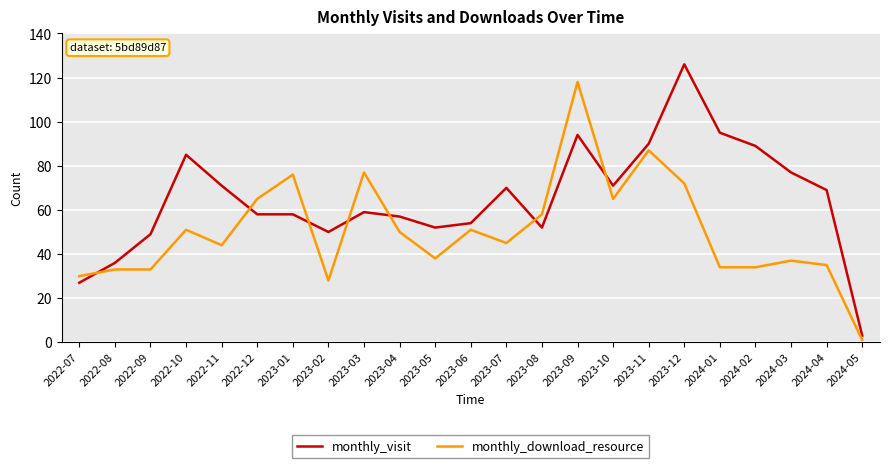

What is the average value of the monthly_visit series?

65